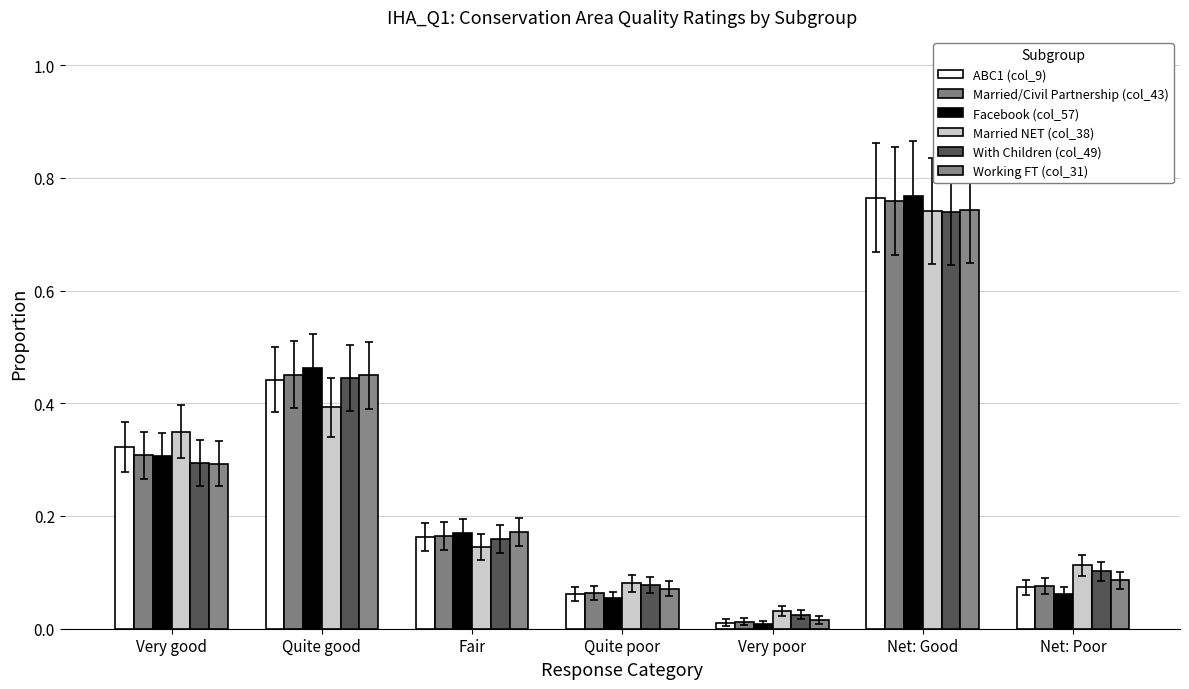

Rank the series by their maximum value, from lowest to highest.

With Children (col_49), Married NET (col_38), Working FT (col_31), Married/Civil Partnership (col_43), ABC1 (col_9), Facebook (col_57)